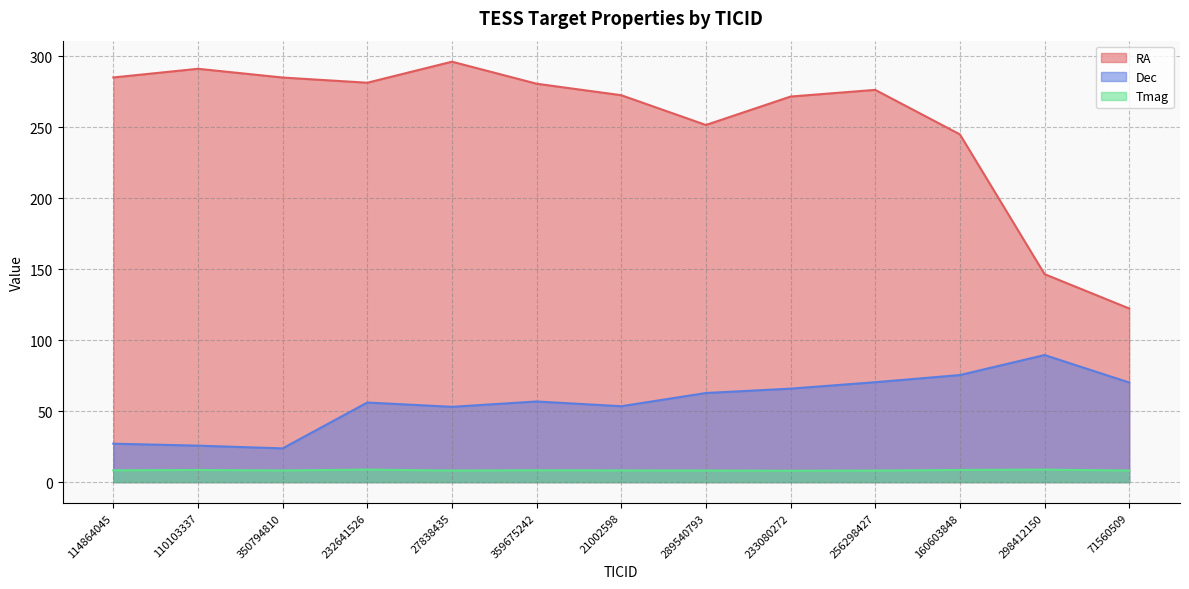

What is the sum of all Tmag values?

108.6